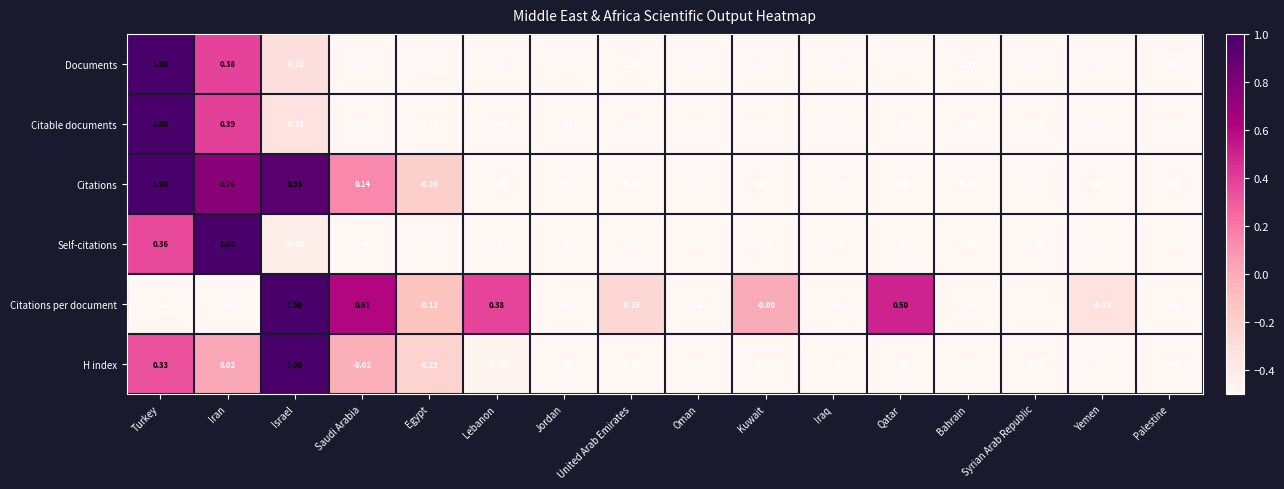

Where is Documents nearest to the value 0?

Israel